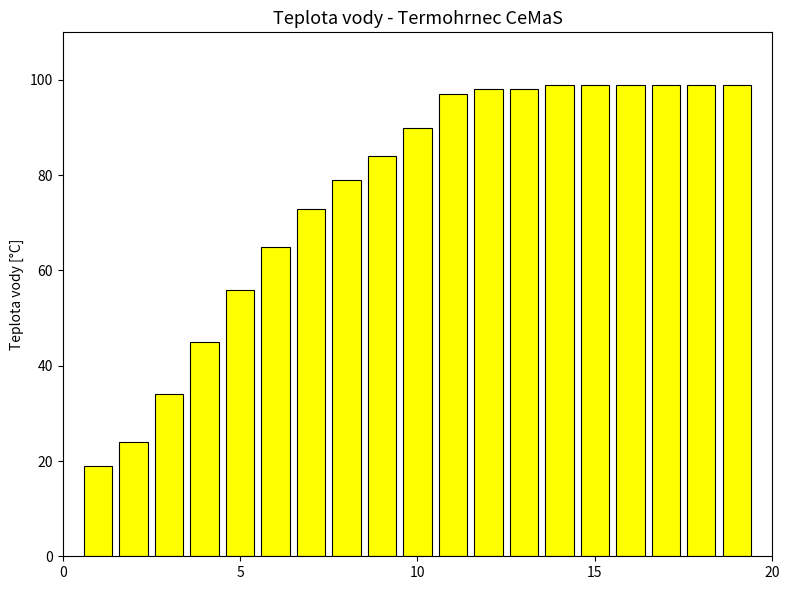

What is the difference between the maximum and minimum values?

80